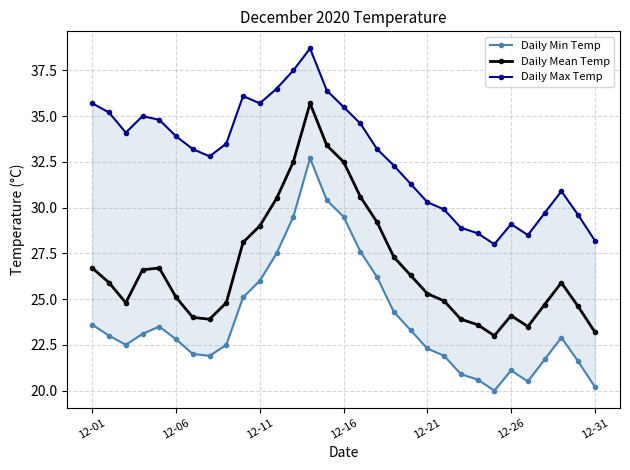

True or false: Daily Mean Temp has more than 1 points higher than both neighbors.

True